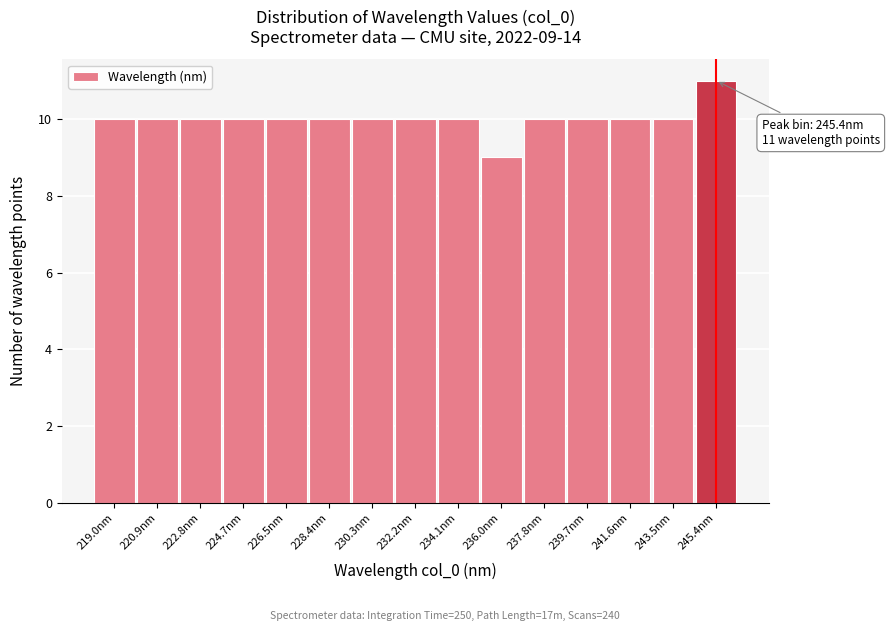

Over which range of the x-axis is the bar tallest?

244.4 to 246.4